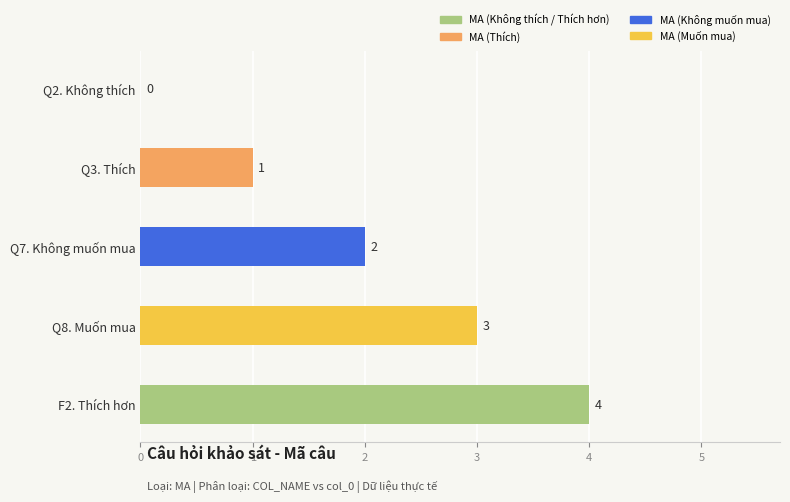

What is the difference between the values at Q7_OE|2 and Q2_OE|2?

2